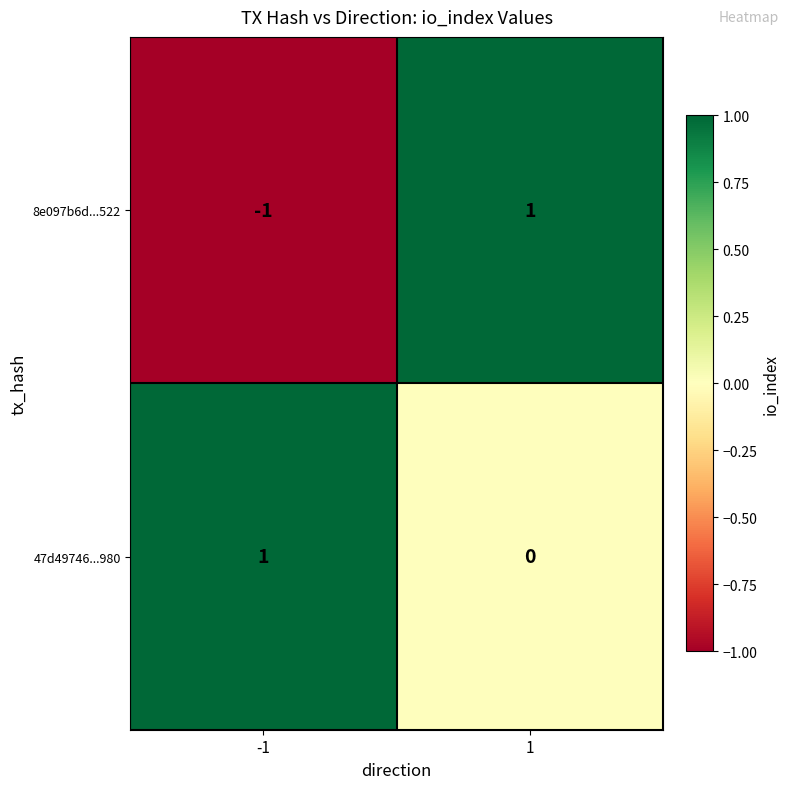

Between -1 and 1, which series saw the biggest shift?

8e097b6d...522